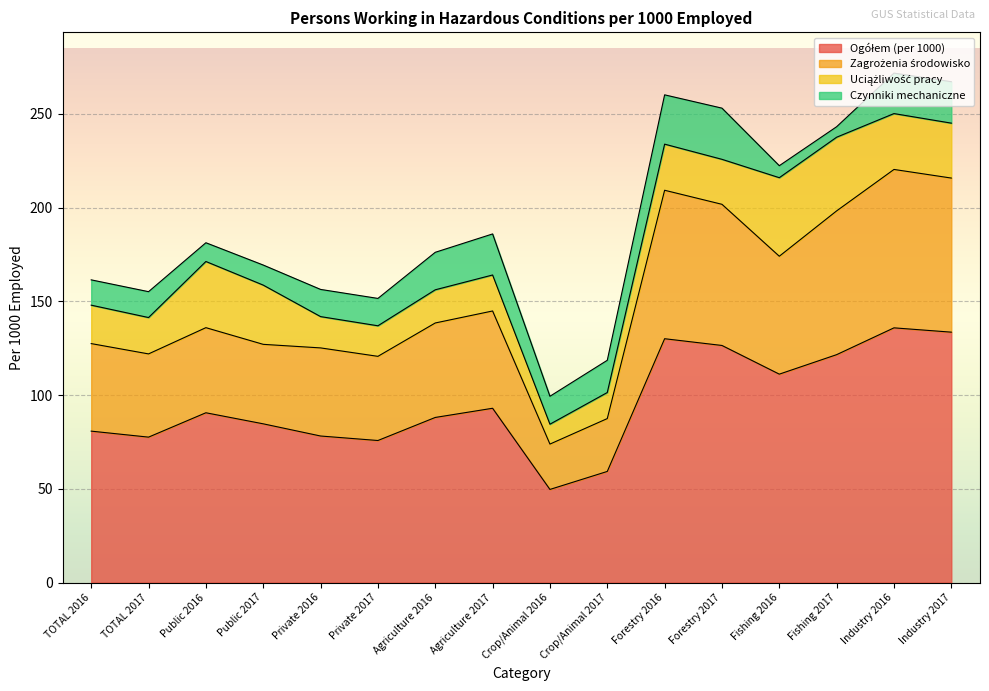

What is the total value across all series at Crop/Animal 2017?

118.6